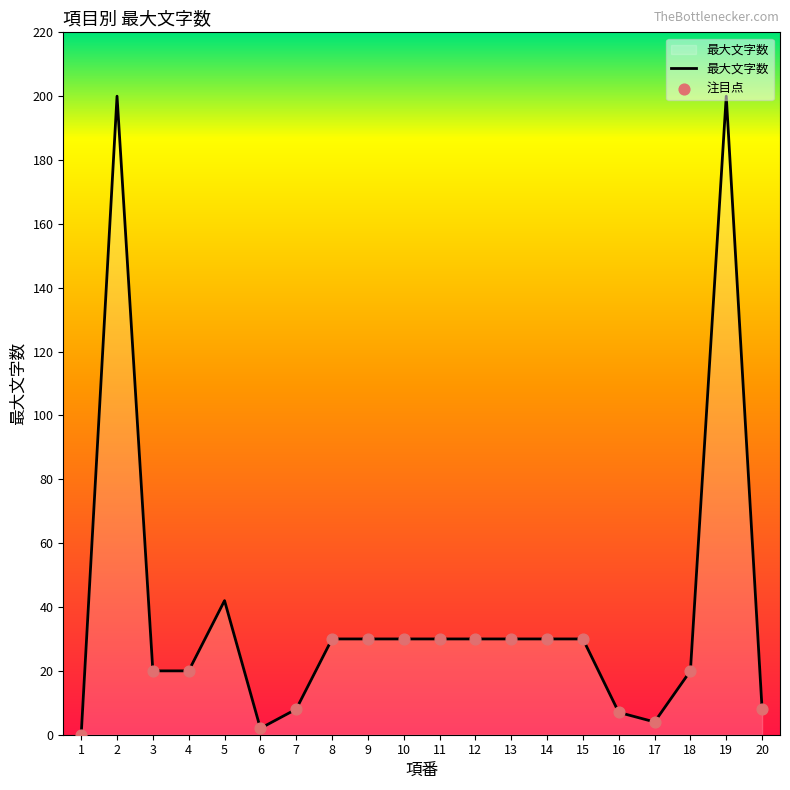

What is the change in value from 16 to 19?

+193